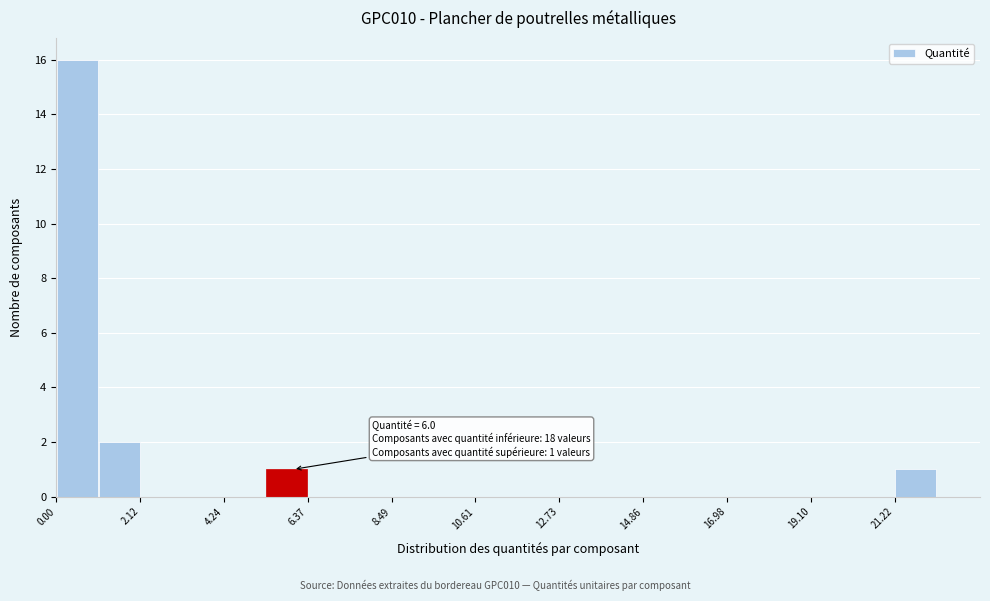

Read against the x-axis, roughly where is the centre of the tallest bar?

0.5